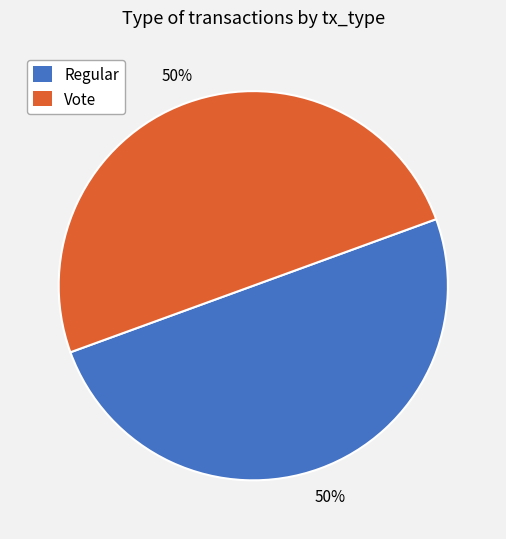

The Vote slice represents 50% of the pie. True or false?

True